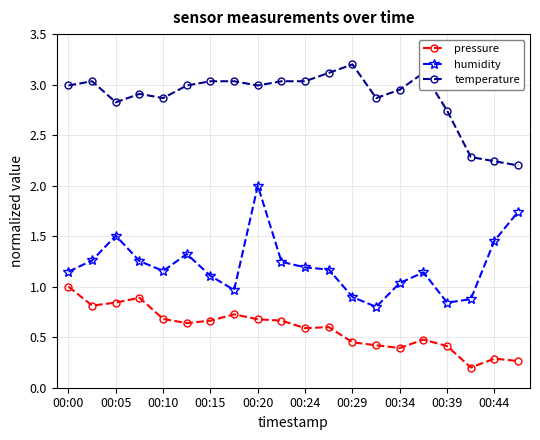

What is the difference between the second highest and second lowest values in the temperature series?

0.9